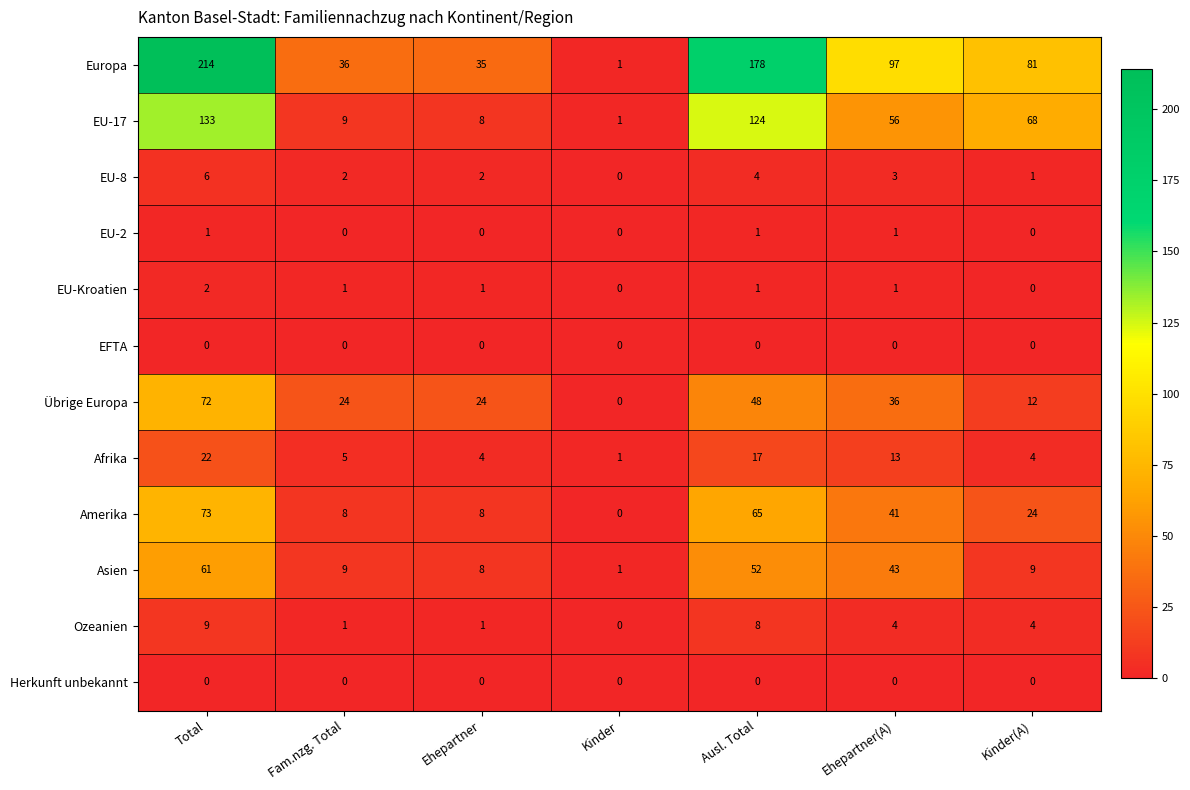

What is the approximate value of Ozeanien at Total?

9